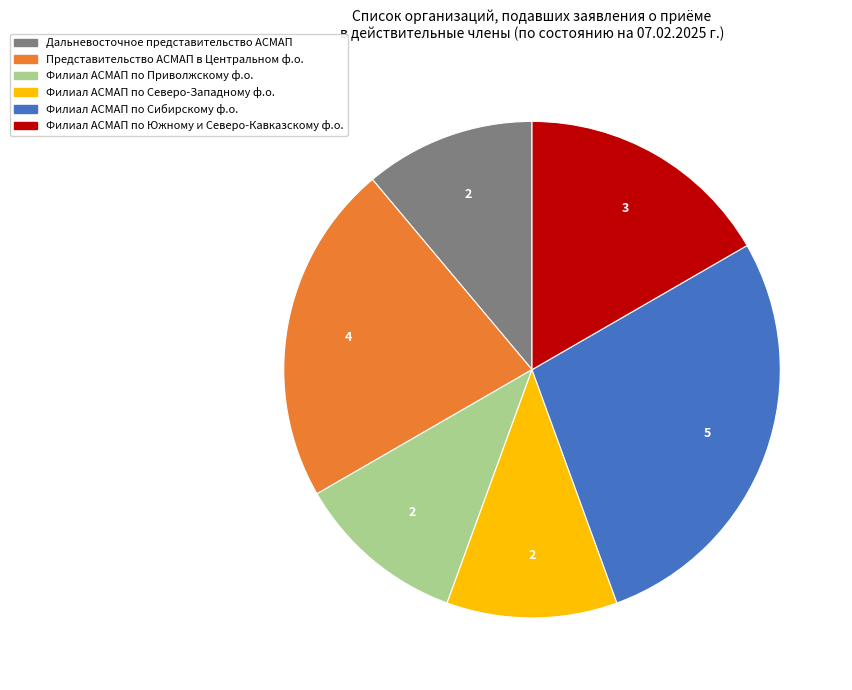

Is there a majority slice in this chart?

No